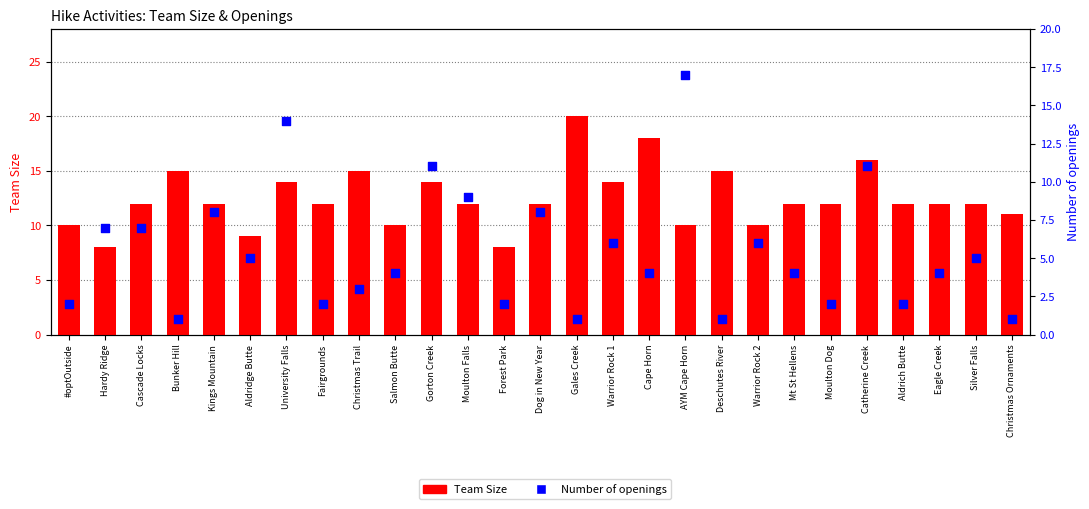

Which series contains the highest Y value?

Team Size